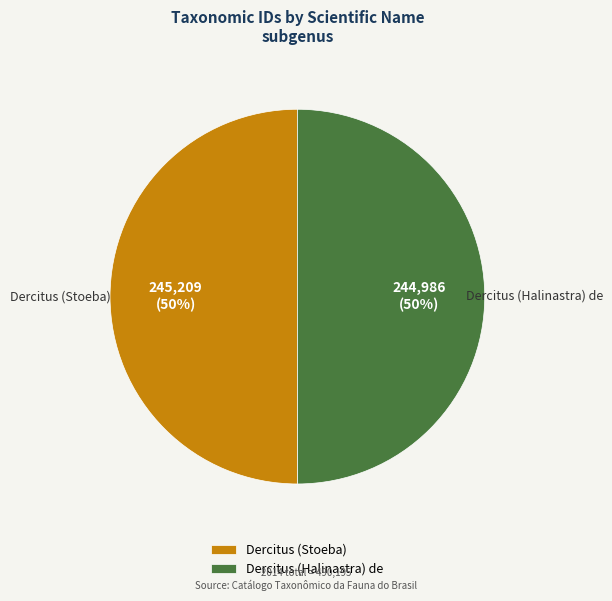

Approximately how many times larger is the value at Dercitus (Halinastra) de compared to Dercitus (Stoeba)?

1.0